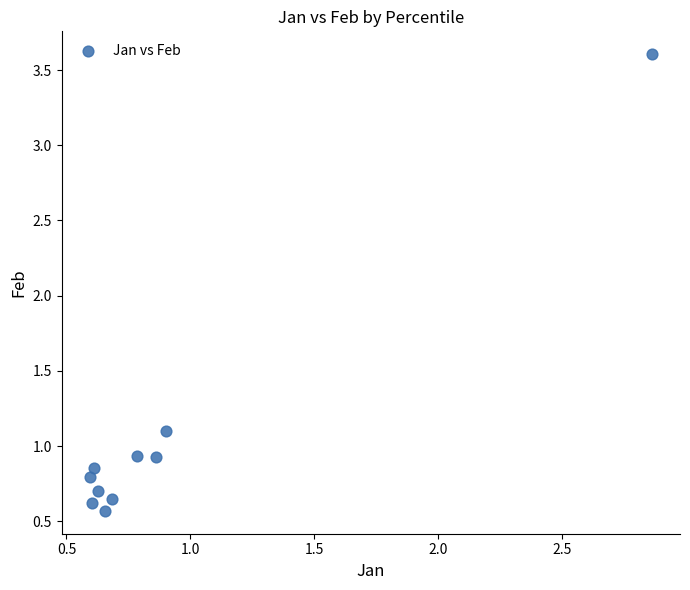

What Y value in the scatter plot is closest to 2?

1.1